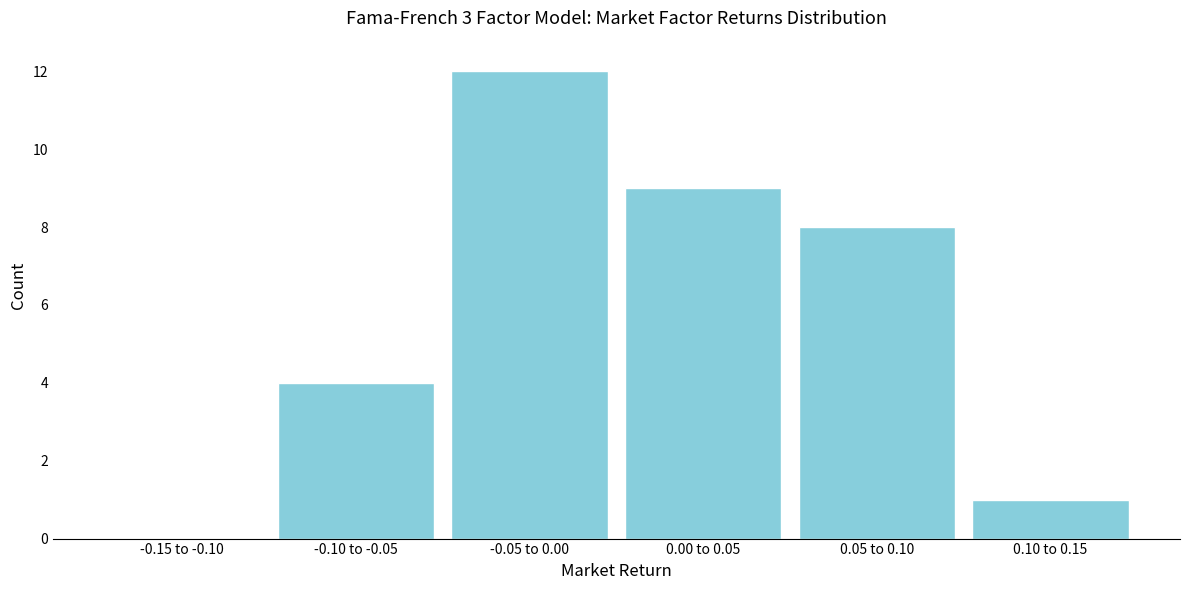

Reading right to left, list all the values displayed in this chart.

0.10 to 0.15=1	0.05 to 0.10=8	0.00 to 0.05=9	-0.05 to 0.00=12	-0.10 to -0.05=4	-0.15 to -0.10=0